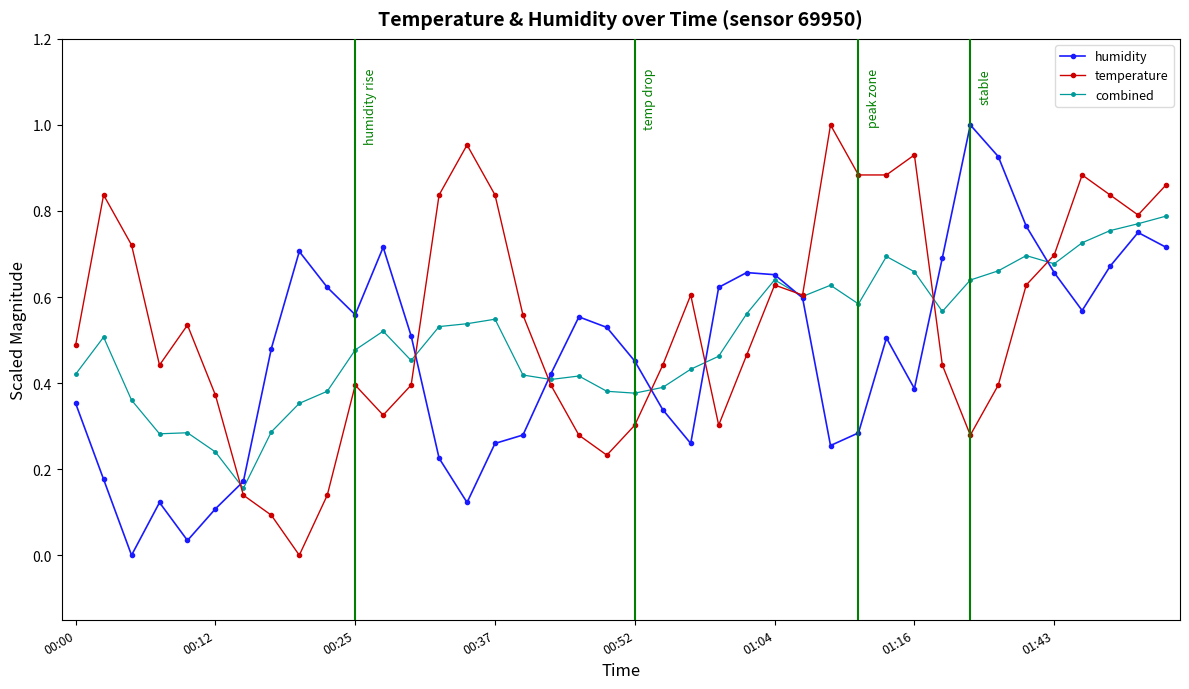

True or false: combined has more than 0 interior local peaks.

True